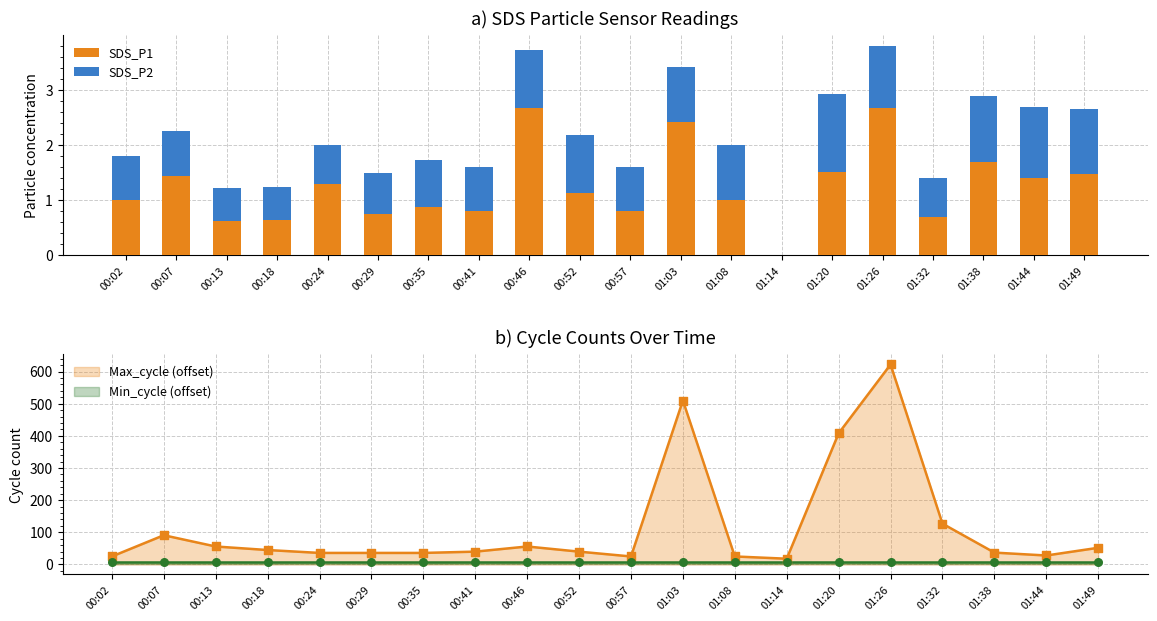

Which series contains the highest Y value?

SDS_P1